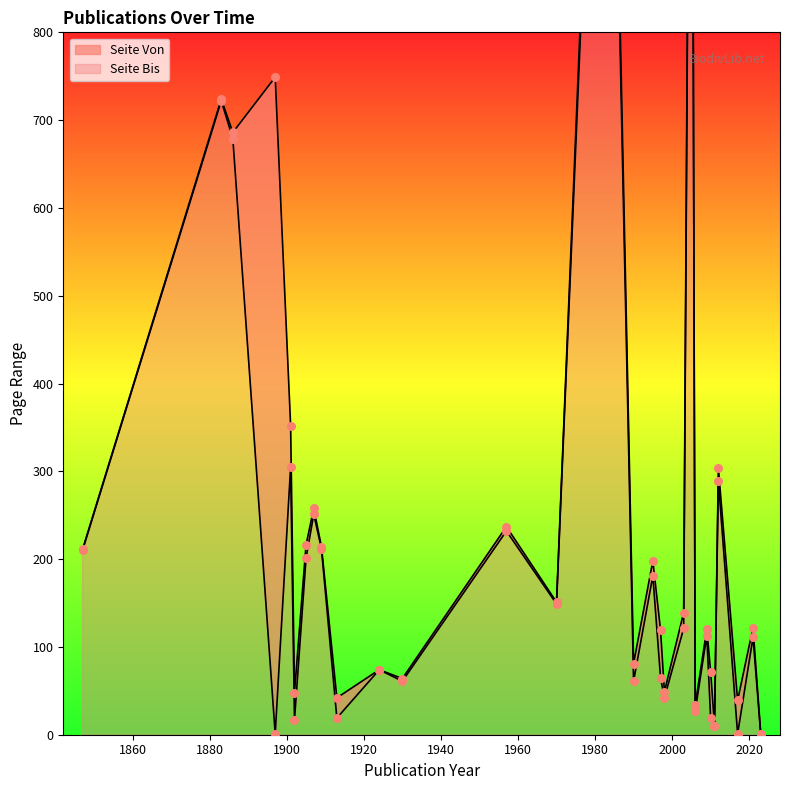

What is the total value across all series at 1983?

3048